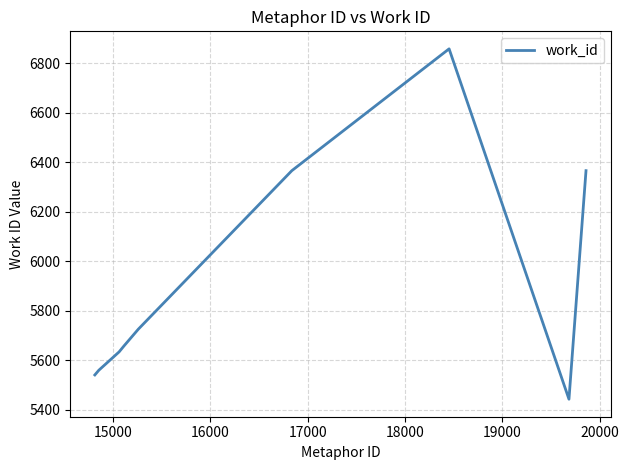

What is the greatest value displayed?

6858